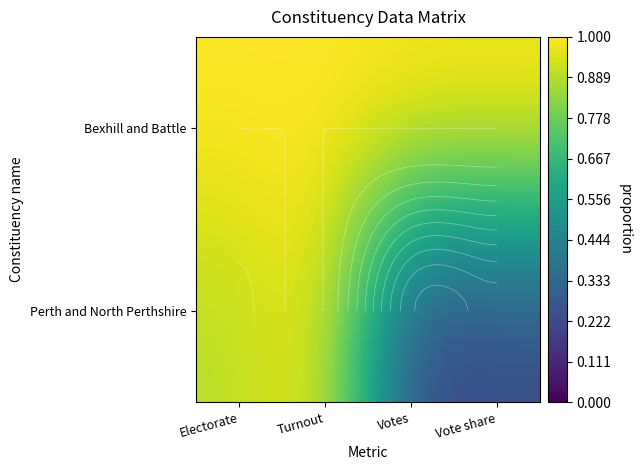

At which category does the chart reach its minimum across all series?

Votes